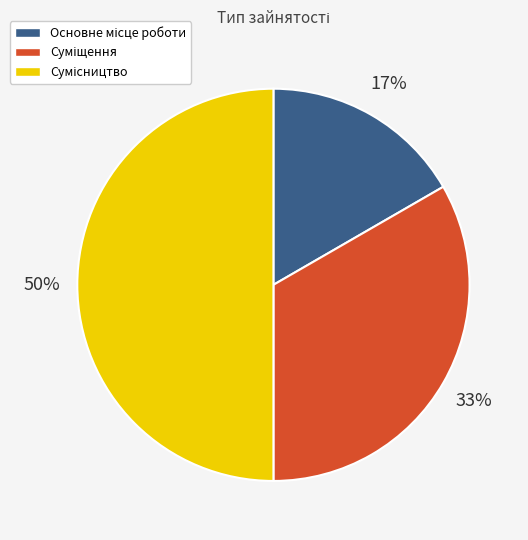

To the nearest percent, what is the average slice percentage?

33%